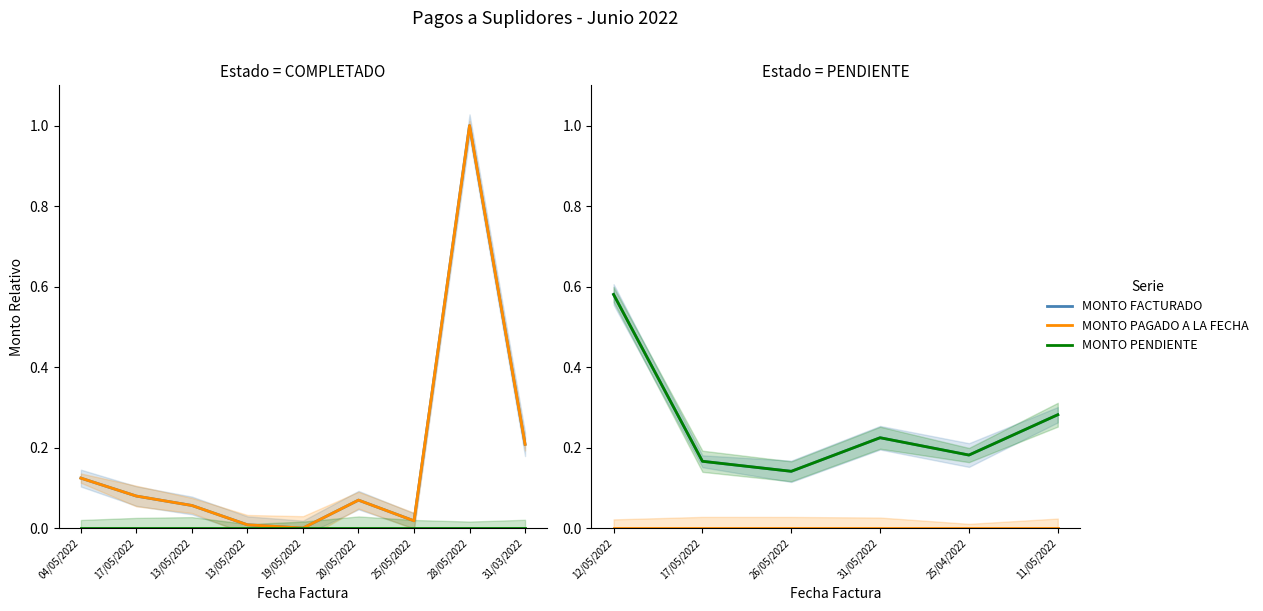

What is the total value across all series at 17/05/2022?

0.3